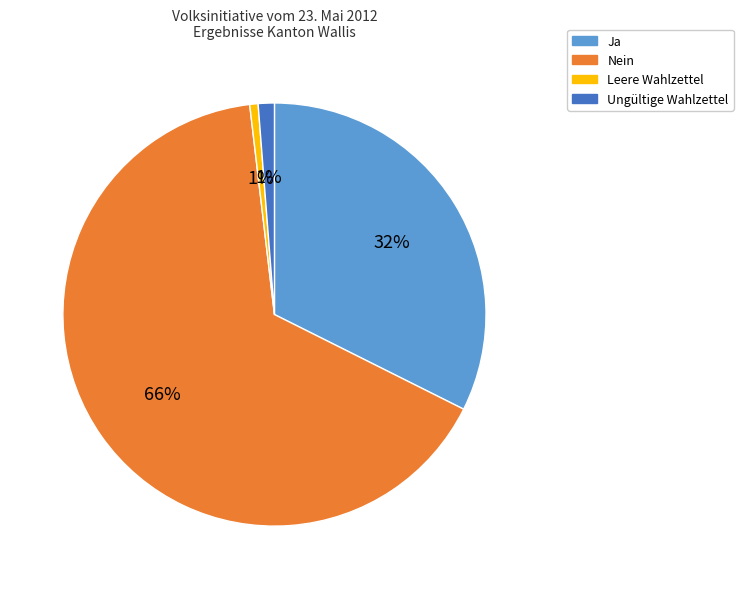

Does Ungültige Wahlzettel account for over 50% of the chart?

No